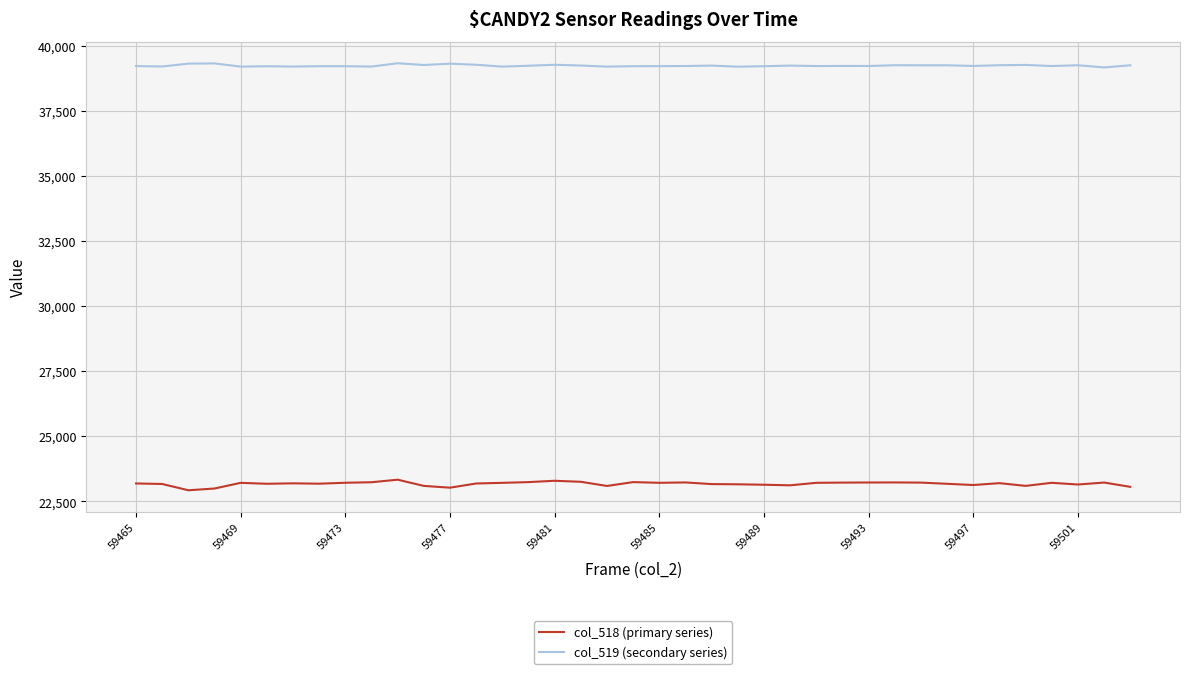

What is the difference between the maximum and minimum values in the col_518 (primary series) series?

407